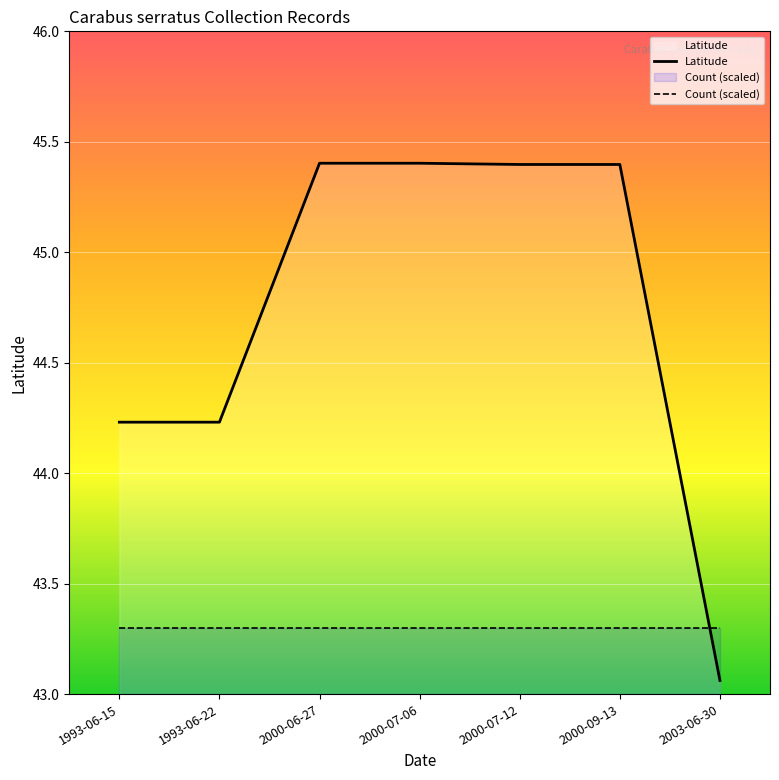

Count the number of categories in the chart.

7